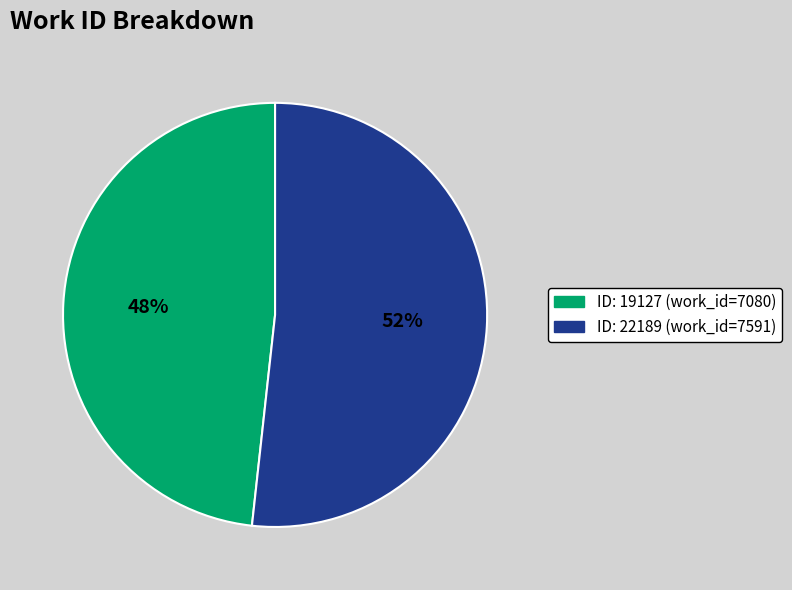

To the nearest percent, what is the average slice percentage?

50%